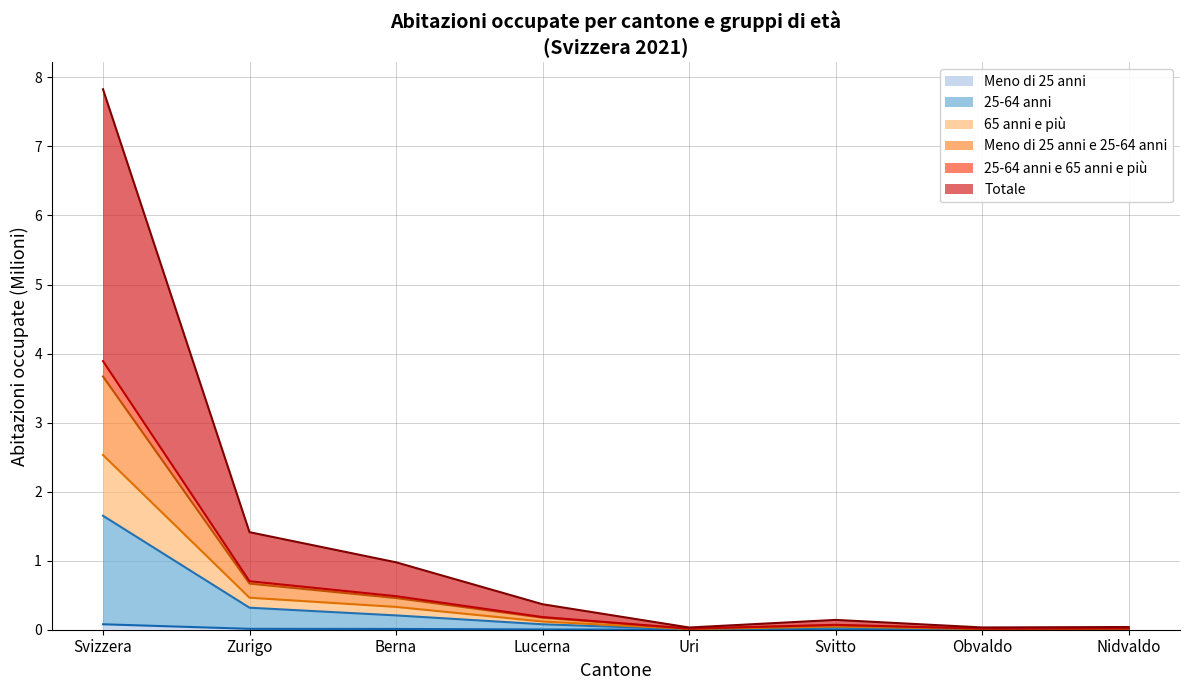

At which category is the sum across all series the highest?

Svizzera